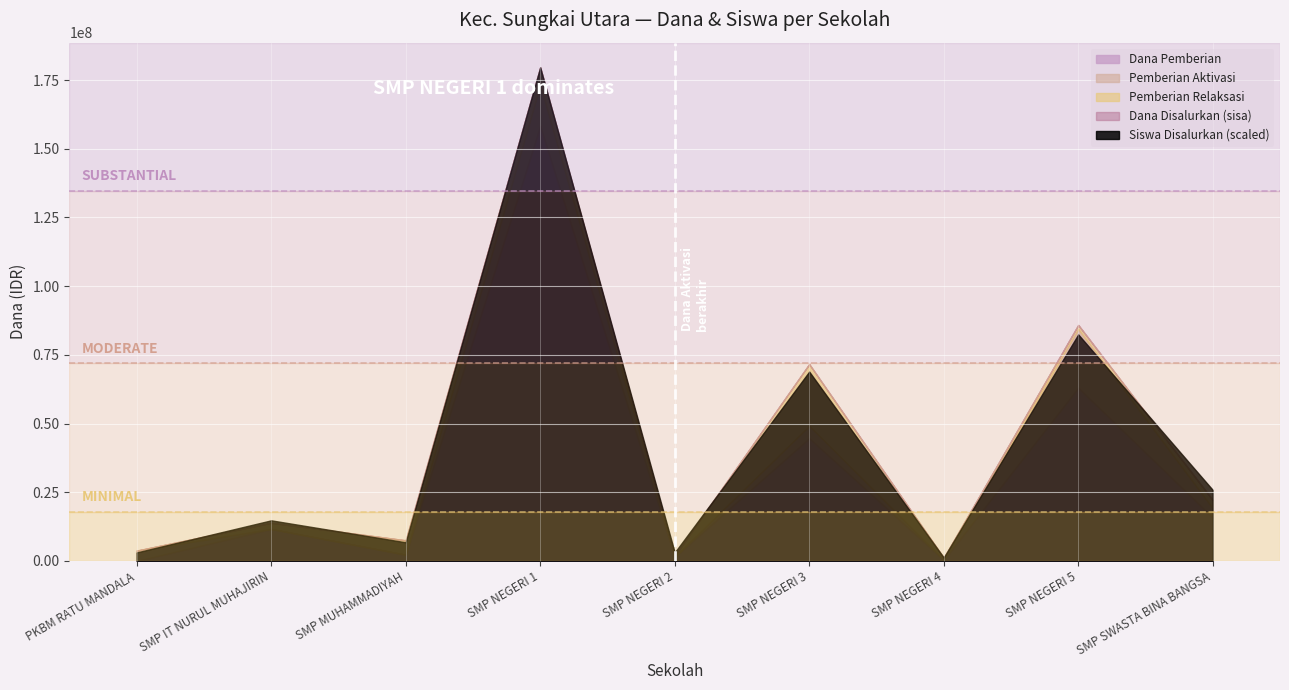

What is the spread (max minus min) of values at SMP SWASTA BINA BANGSA?

22124958